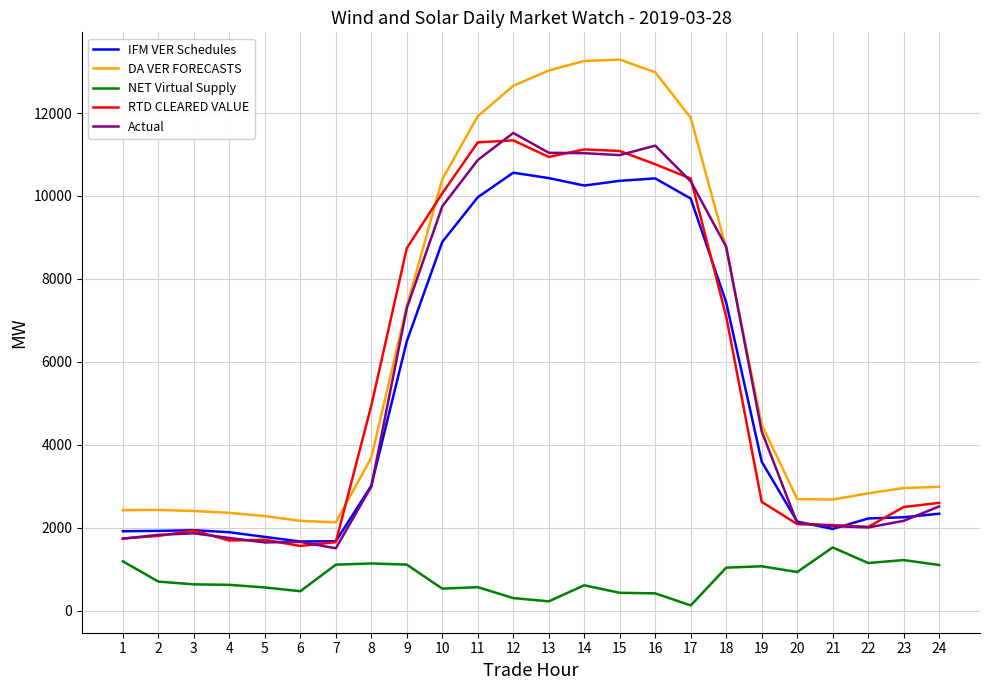

True or false: NET Virtual Supply has more than 1 interior local peaks.

True